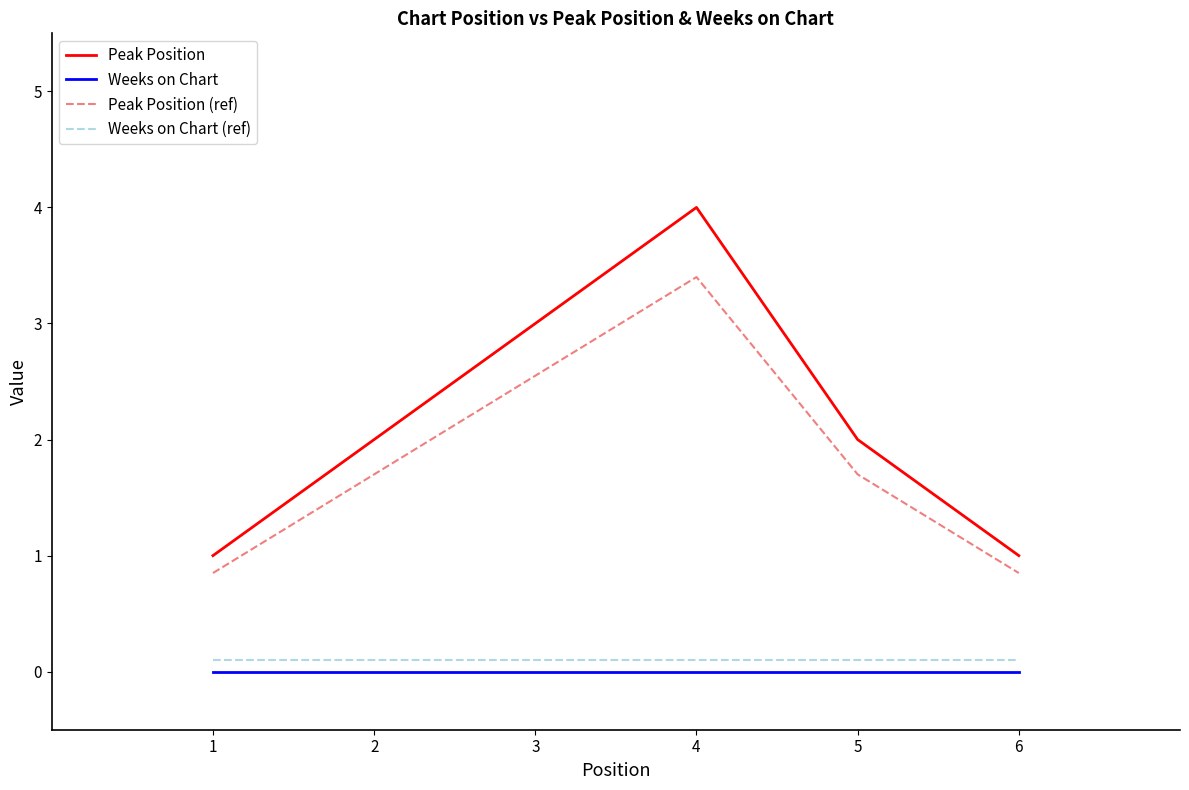

List the series in order of their peak value, highest first.

Peak Position, Peak Position (ref), Weeks on Chart (ref), Weeks on Chart